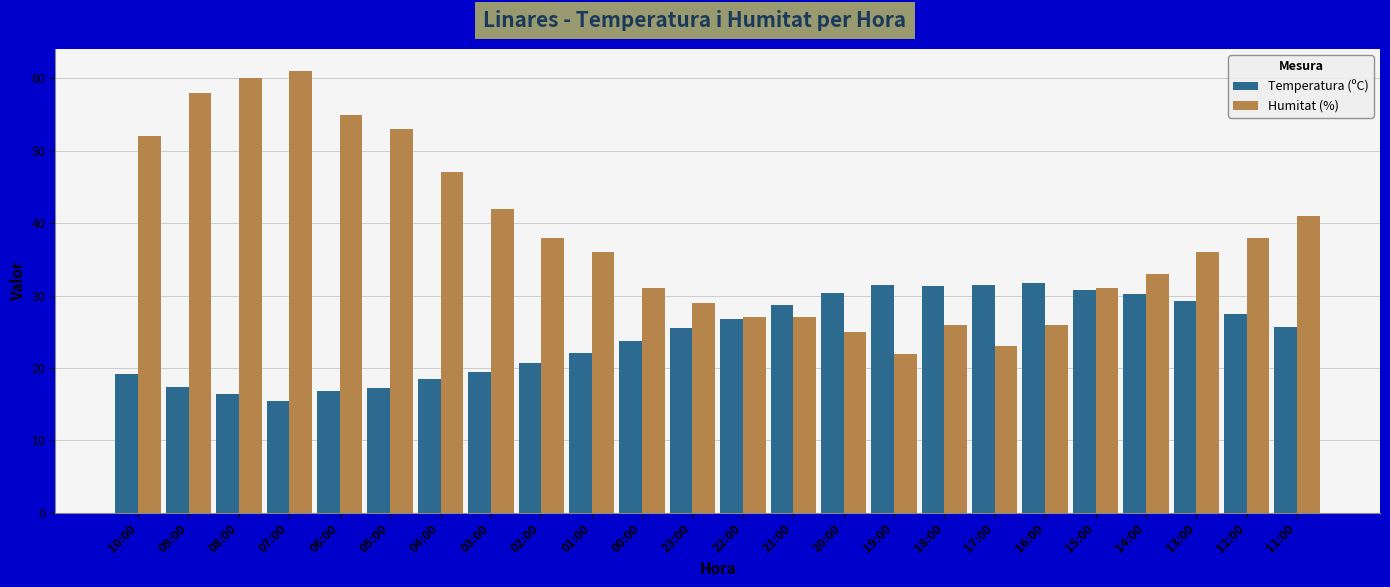

How many bars are there in each group?

2